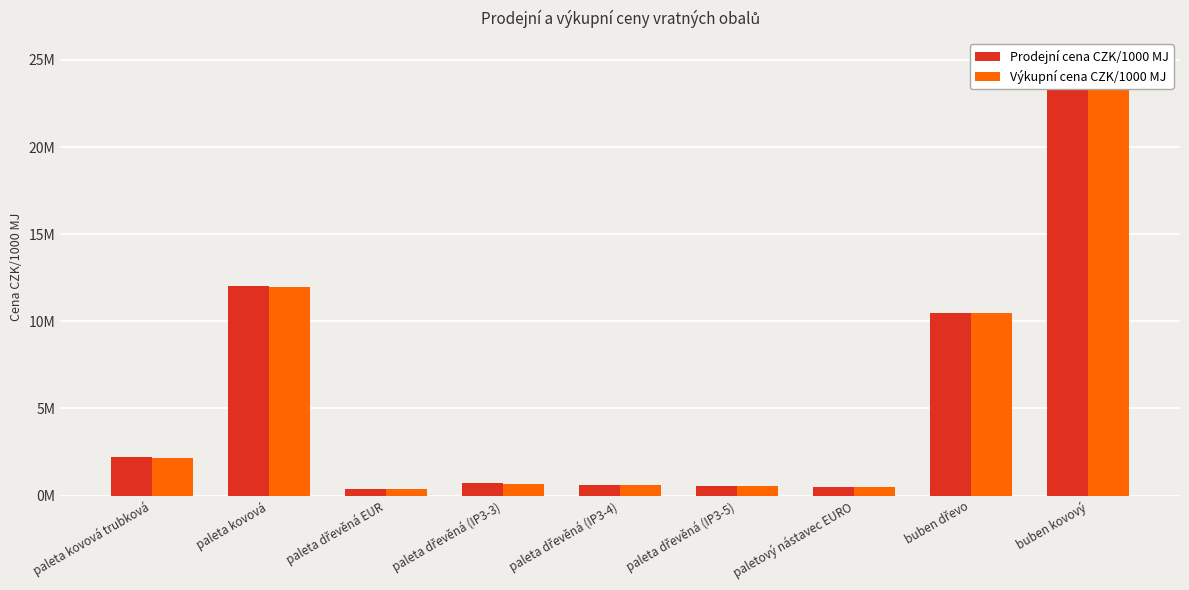

What is the sum of all Výkupní cena CZK/1000 MJ values?

52154000